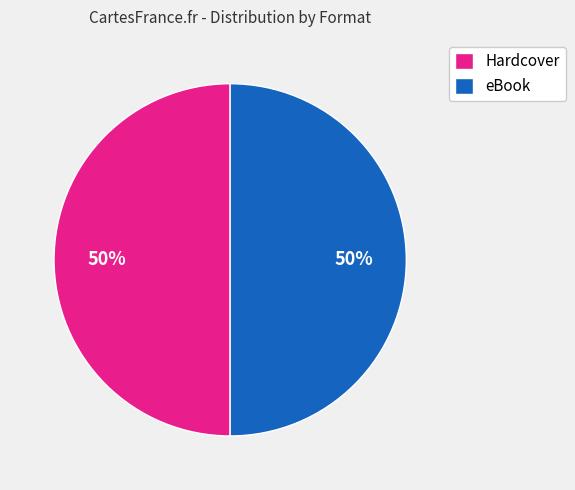

To the nearest percent, what percentage of the pie is Hardcover?

50%